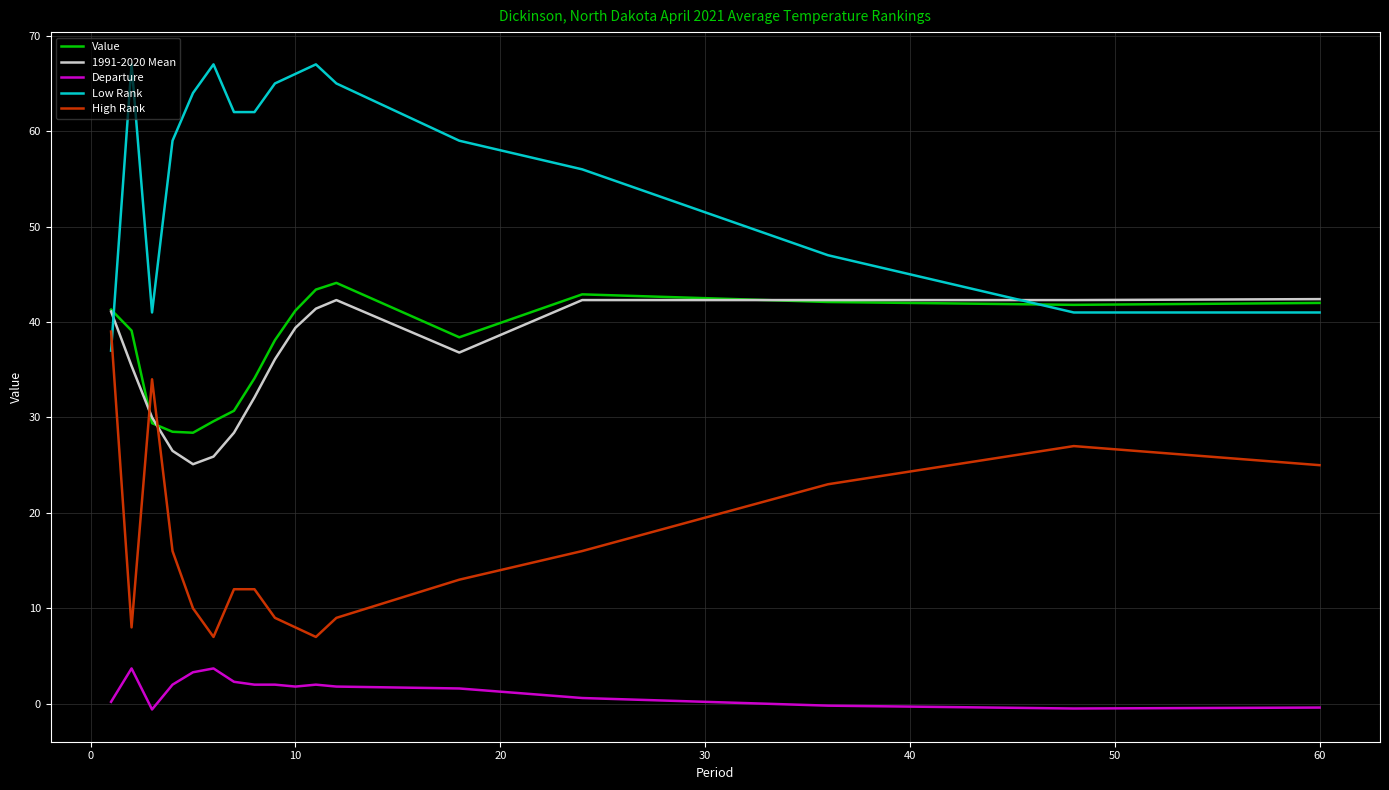

True or false: High Rank and Departure intersect in this chart.

False